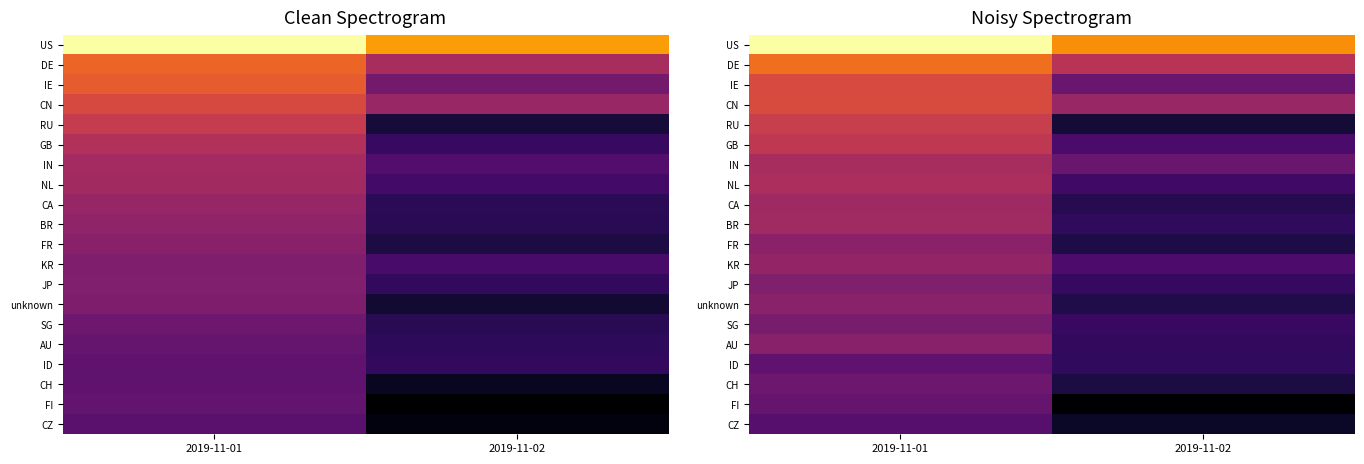

How many series are shown in this chart?

20